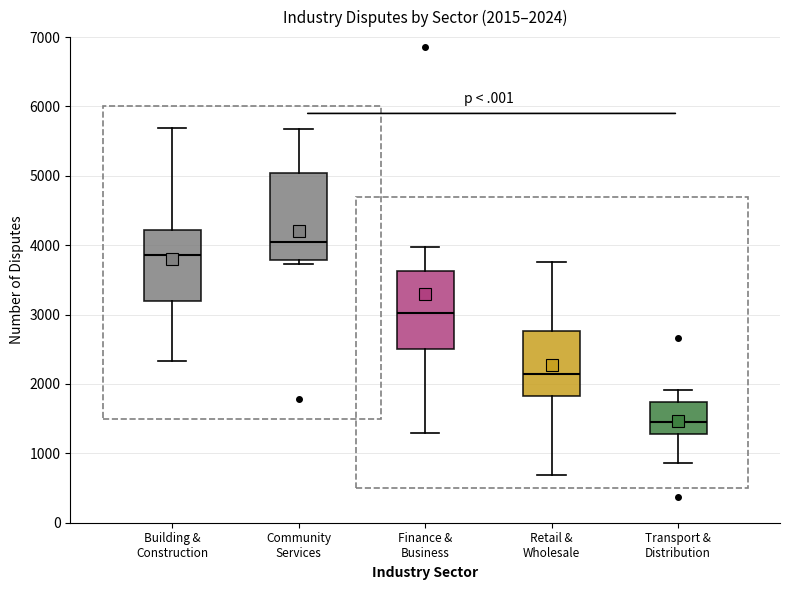

Which box's median line is the highest?

Community Services